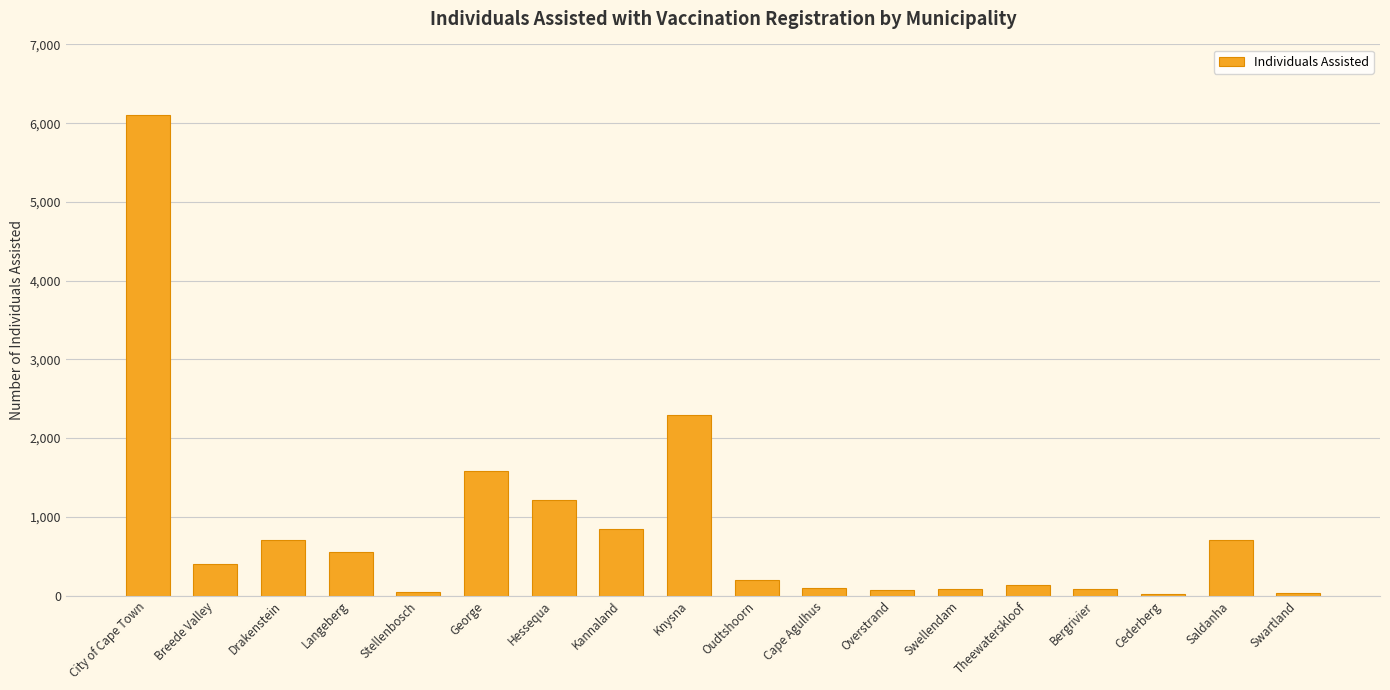

The value at Breede Valley is 406. True or false?

True